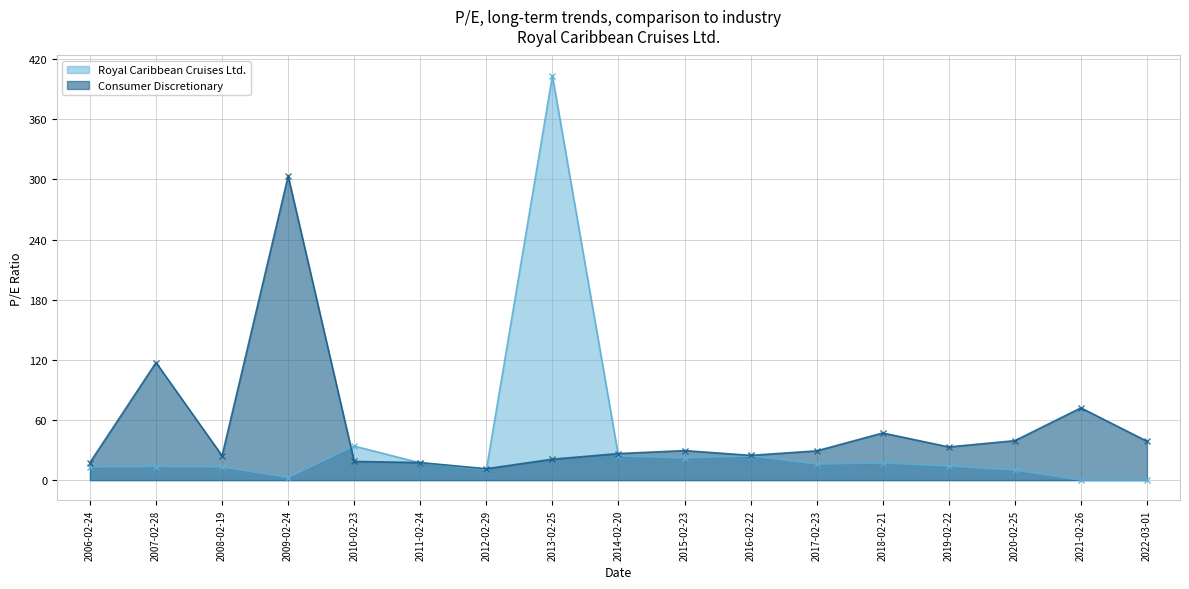

How many lines are shown in the chart?

2